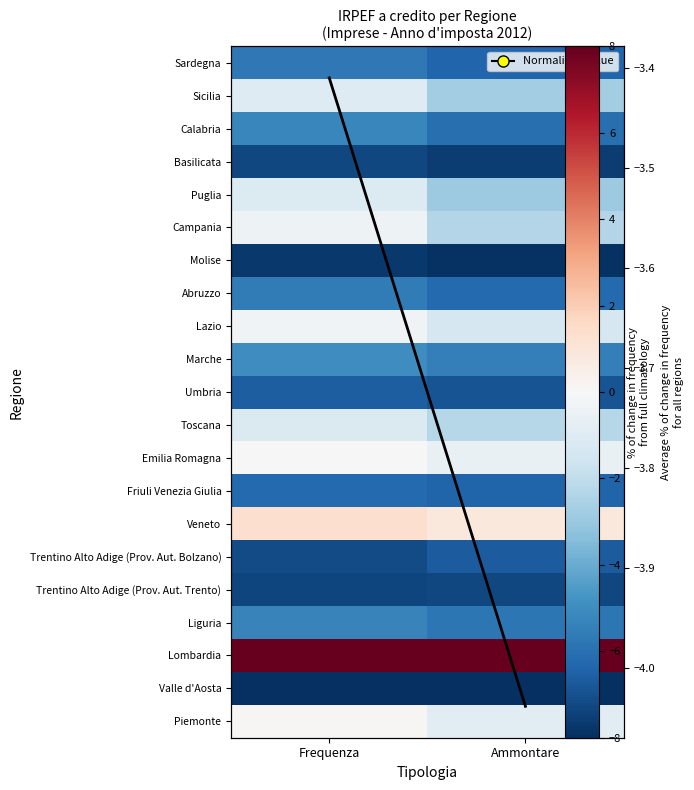

What is the maximum value shown in the chart?

8.0